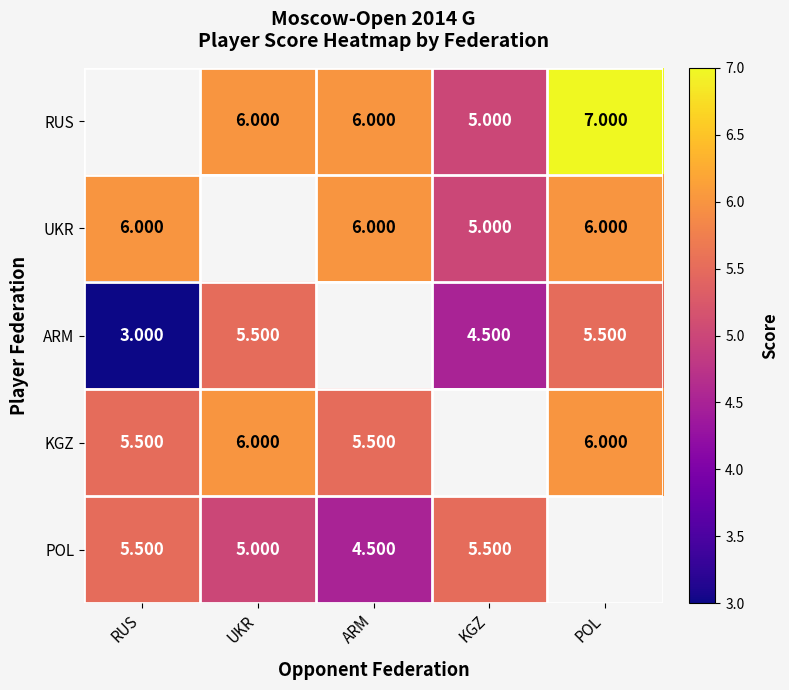

Between RUS and ARM, which series saw the biggest shift?

POL